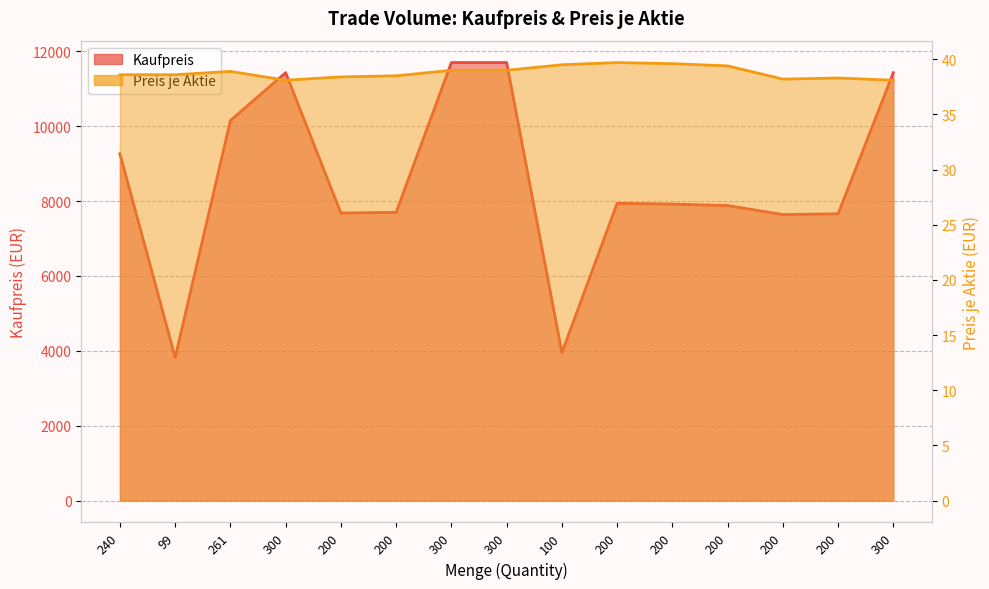

What is the greatest value displayed?

11700.0